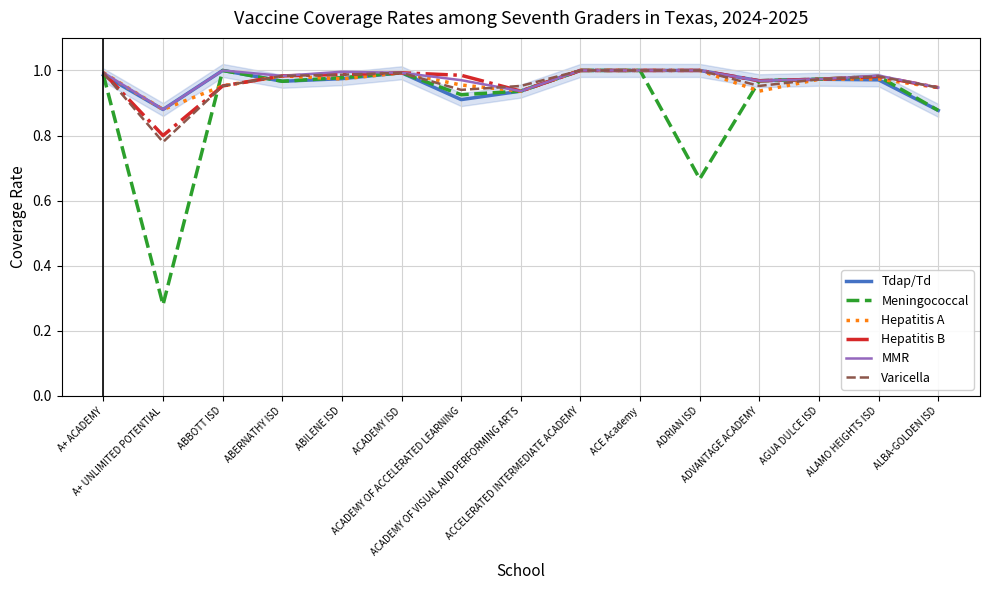

What is the label of the 3rd point from the right?

AGUA DULCE ISD